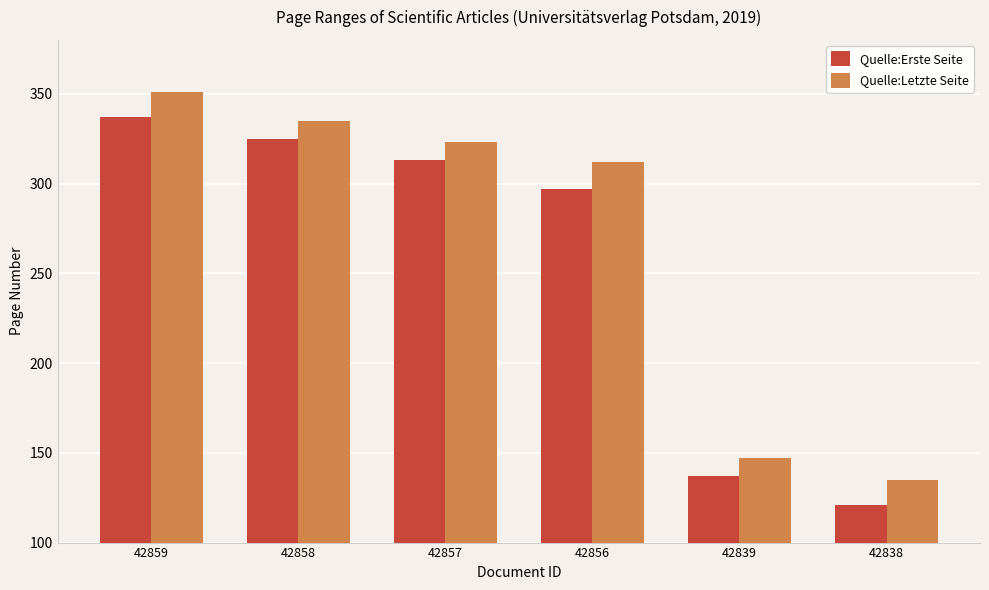

What is the sum of all Quelle:Letzte Seite values?

1603